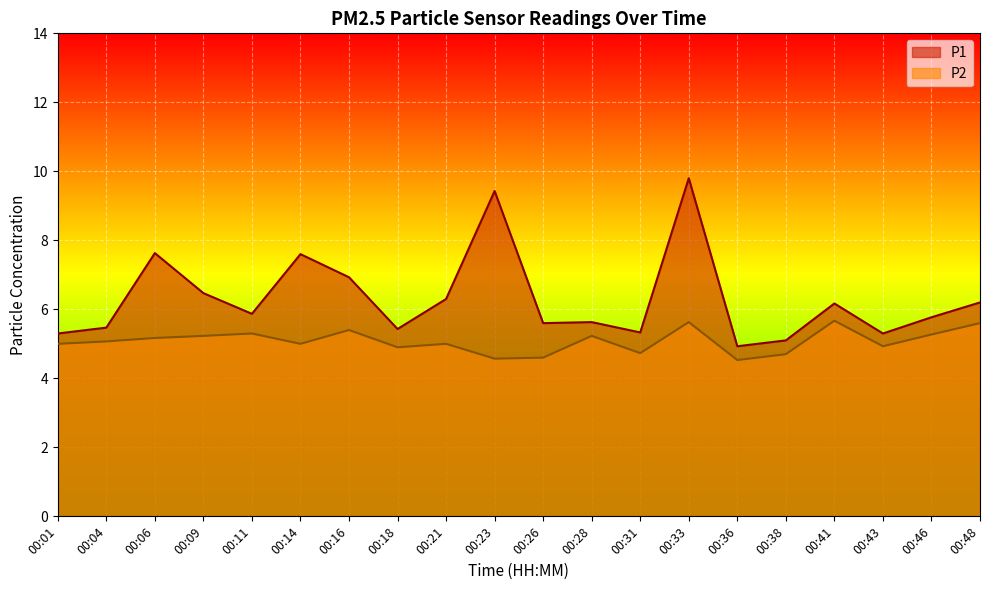

Where is the first local minimum for P2?

00:14